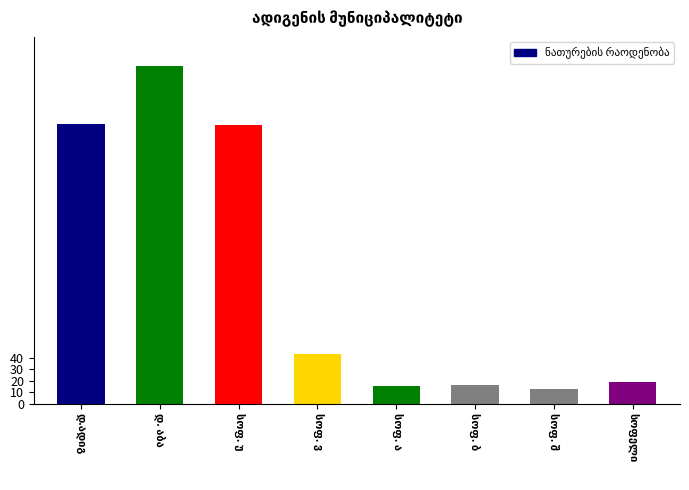

How many bars are there in total?

8